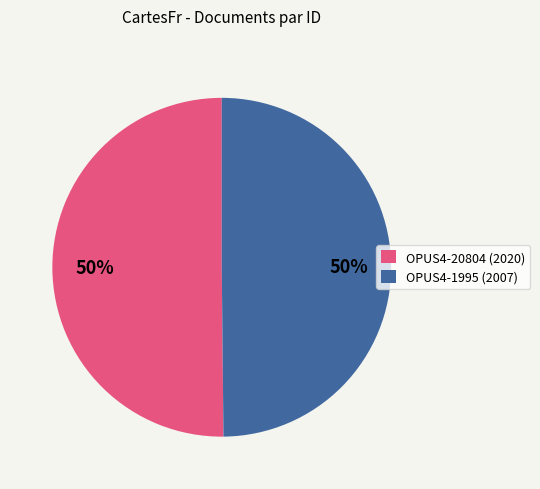

Is the sum of OPUS4-20804 (2020) and OPUS4-1995 (2007) greater than half?

Yes